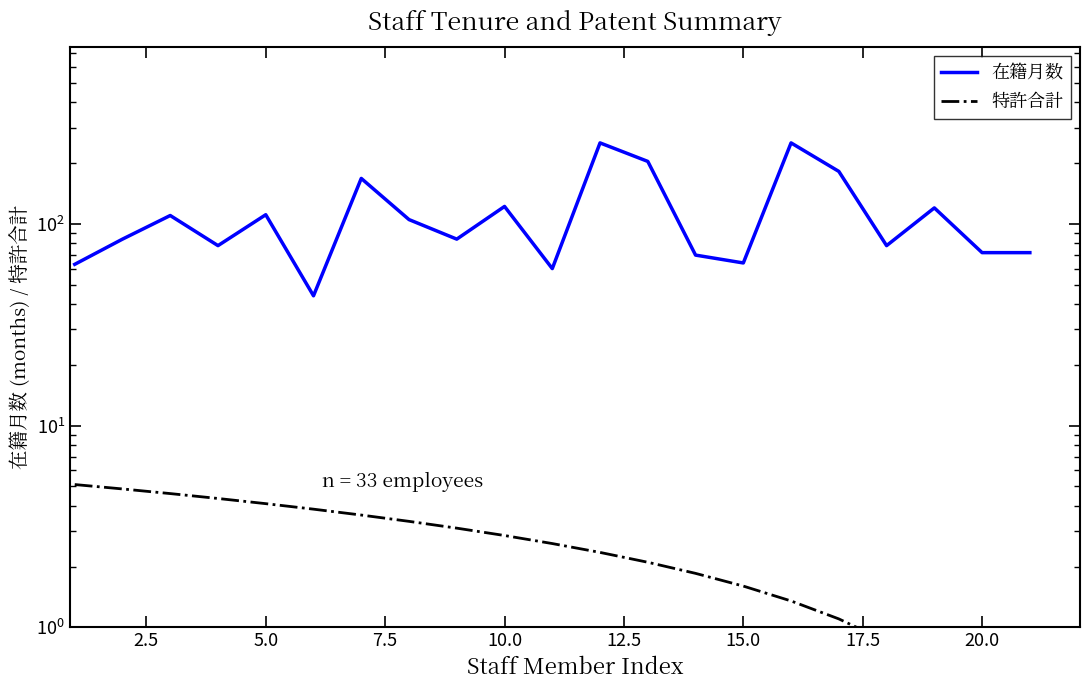

Is this an area chart (filled region under the line)?

No